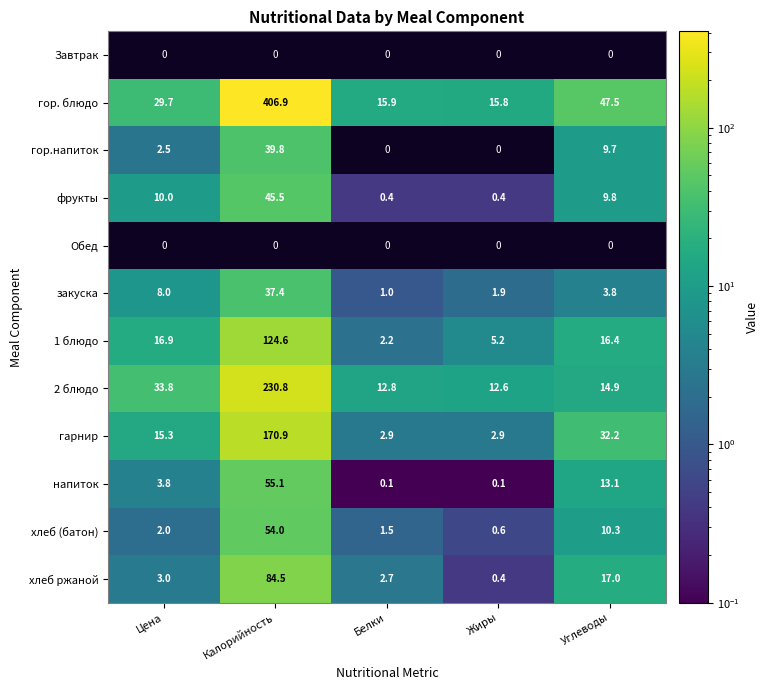

Which category has the lowest value across all series?

Белки